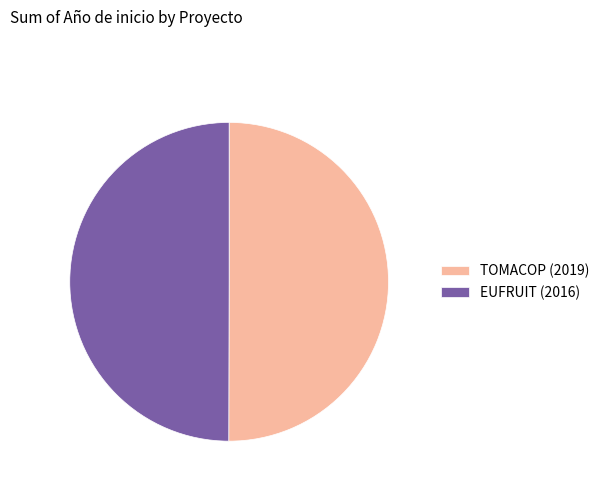

Approximately how many times larger is the value at TOMACOP (2019) compared to EUFRUIT (2016)?

1.0